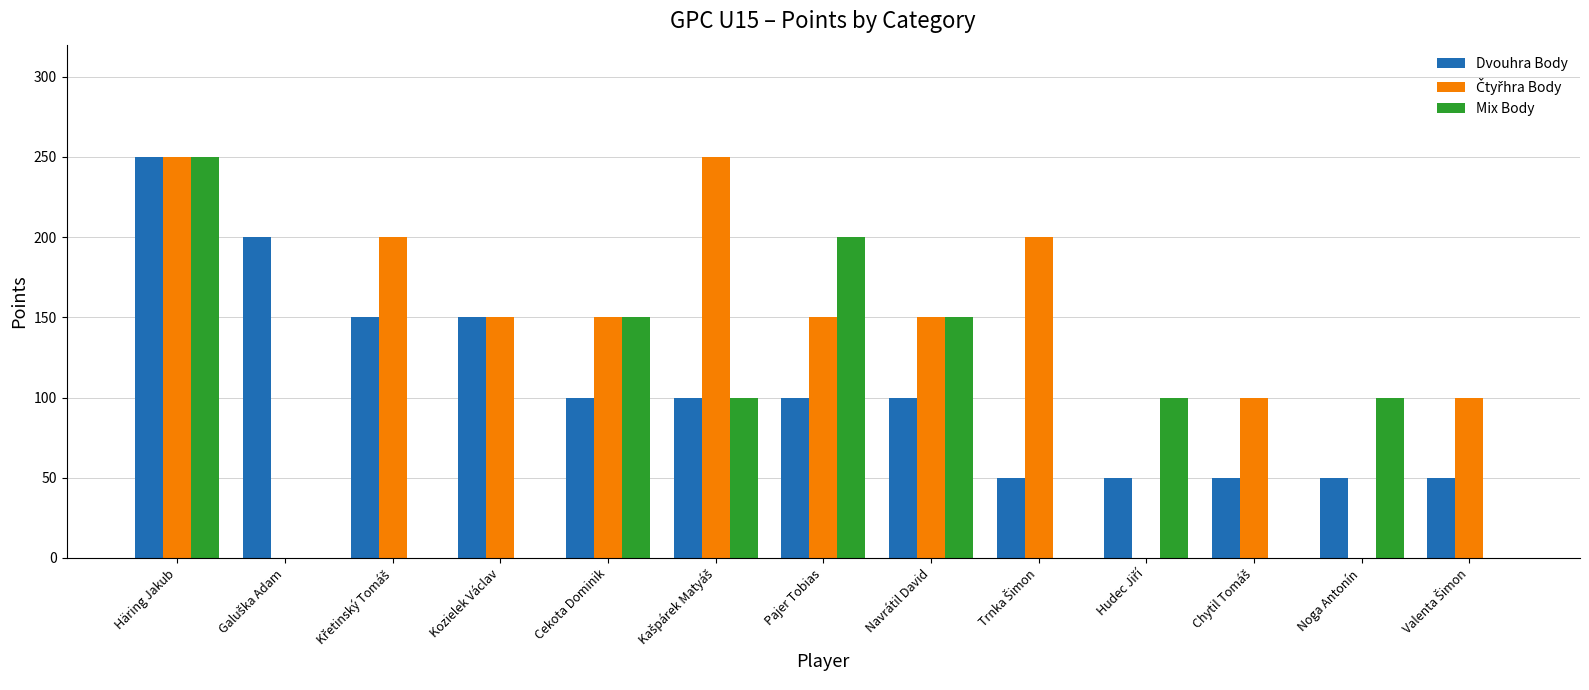

Is it true that Mix Body equals 0 at Kozielek Václav?

True